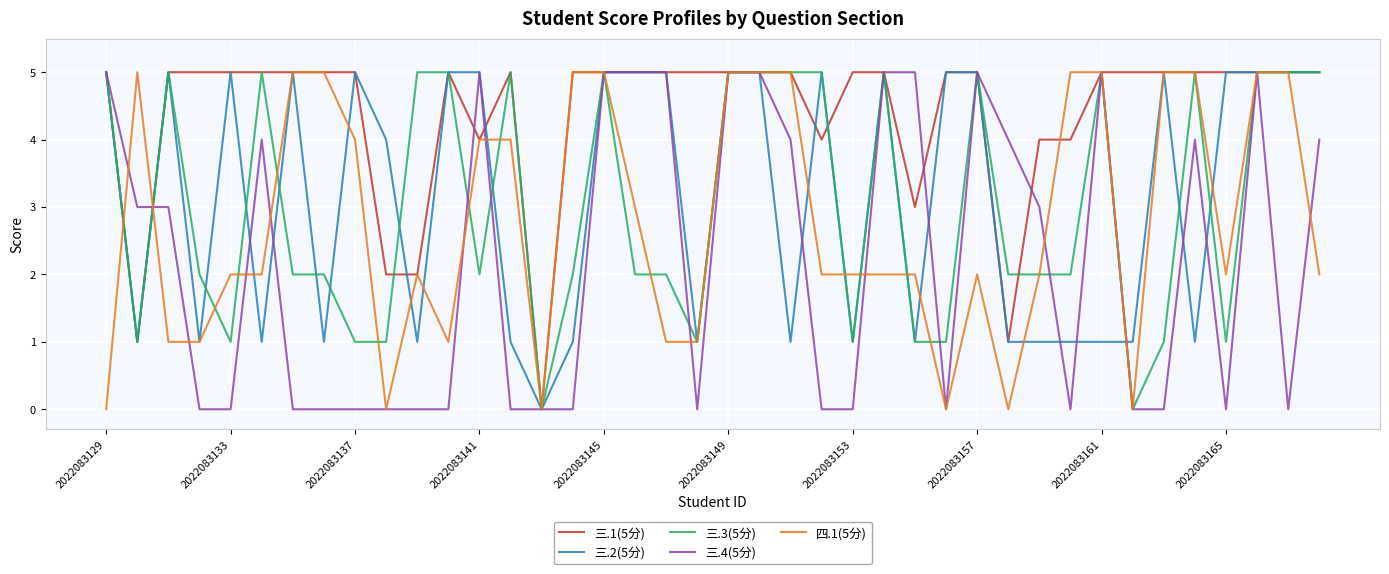

At how many categories does at least one series exceed 1?

39